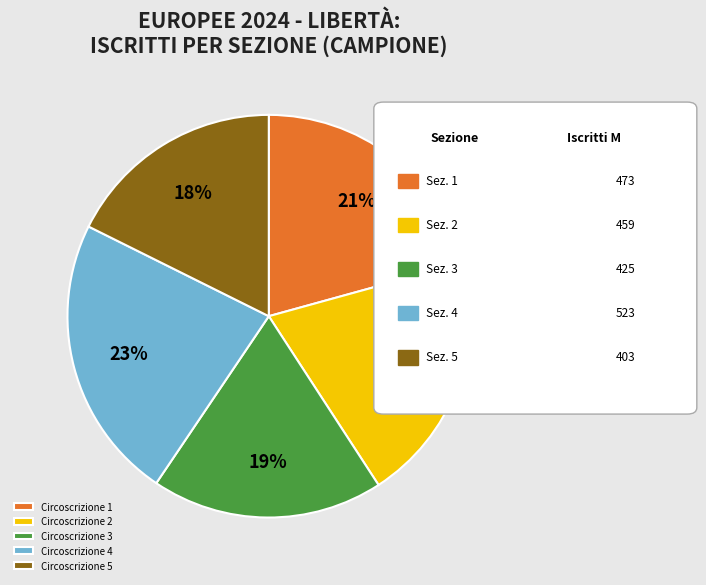

Do Circoscrizione 2 and Circoscrizione 5 together represent more than half of the pie?

No